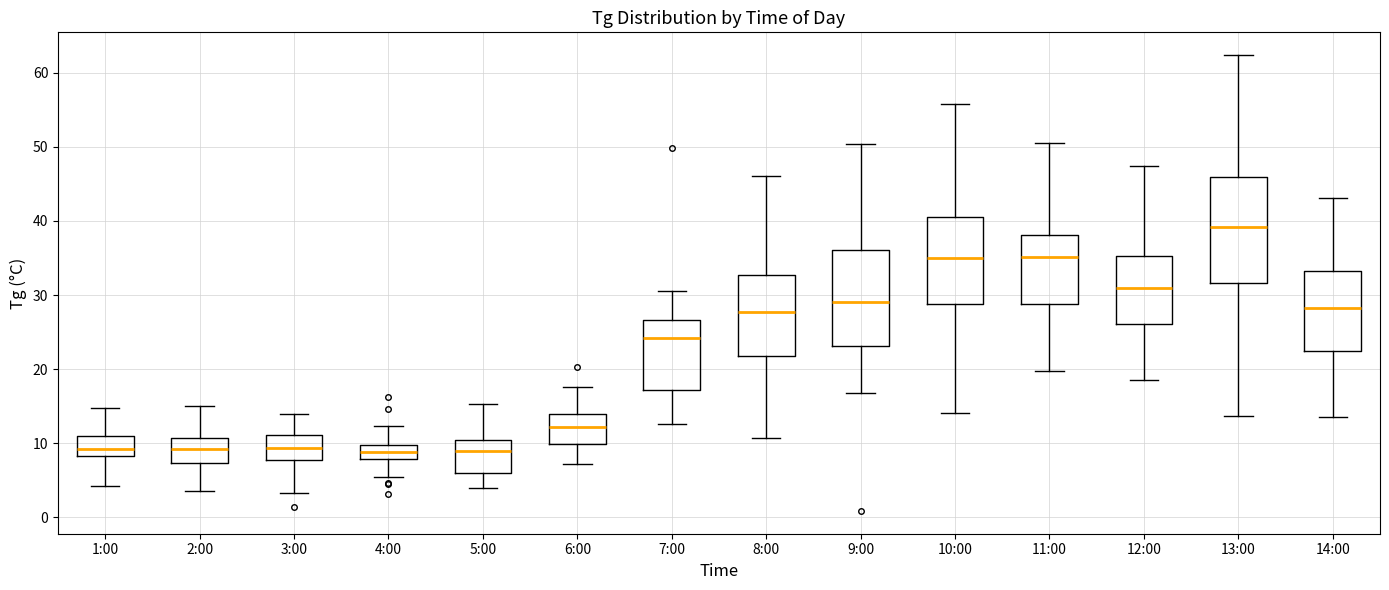

Where is the upper edge of the box for 5:00 on the y-axis? The values are not printed on the chart, so give them approximately, as read against the axis.

10